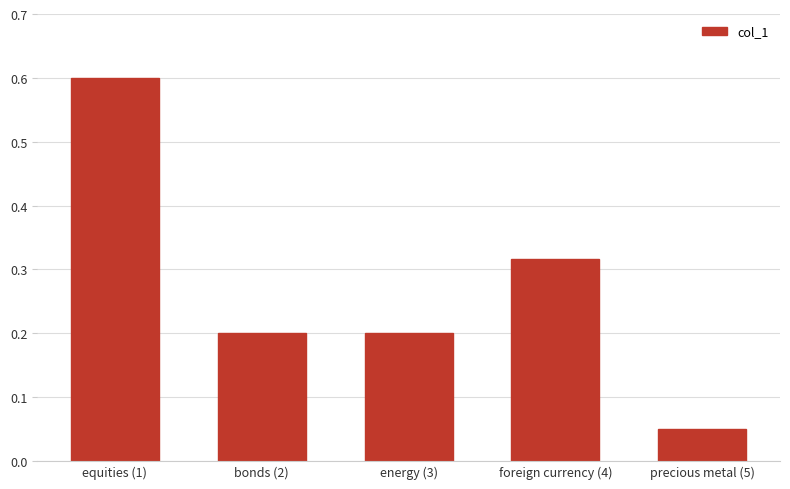

Which category has the highest value across all series?

equities (1)